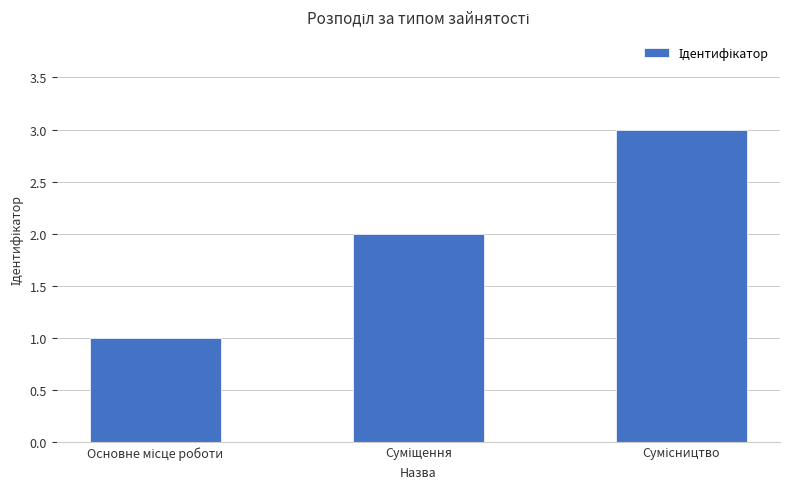

How many bars are there in total?

3